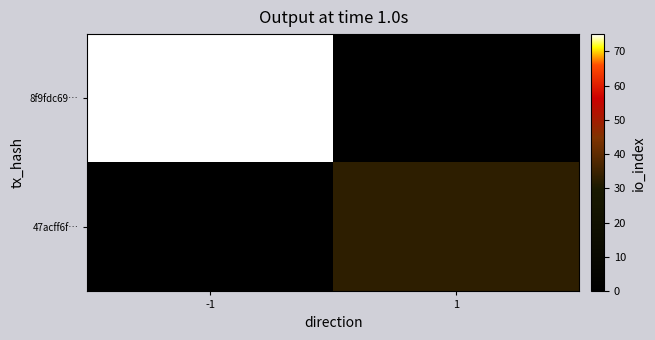

Reading left to right, what are all the values shown in this chart?

8f9fdc69…: -1=75	1=0
47acff6f…: -1=0	1=33